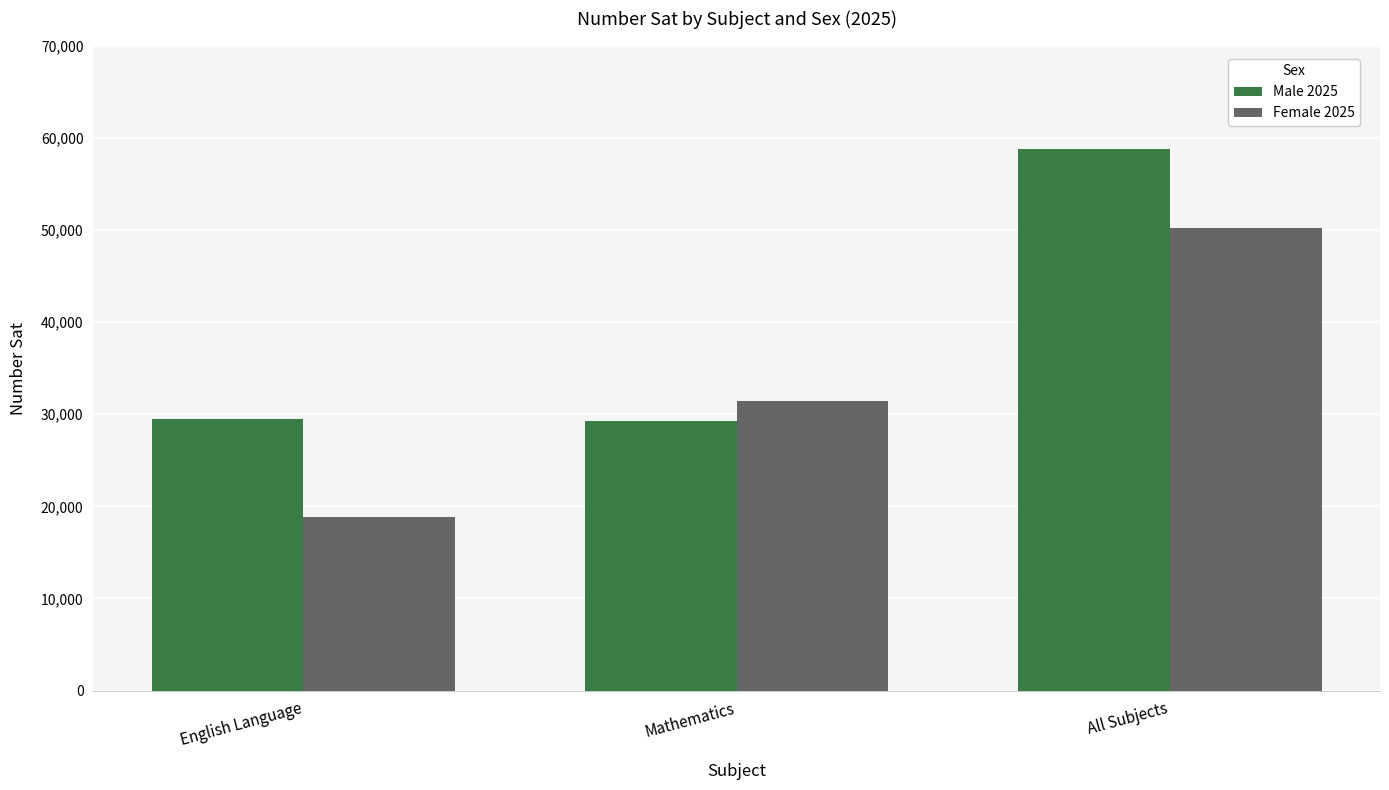

What position from the left is English Language?

1